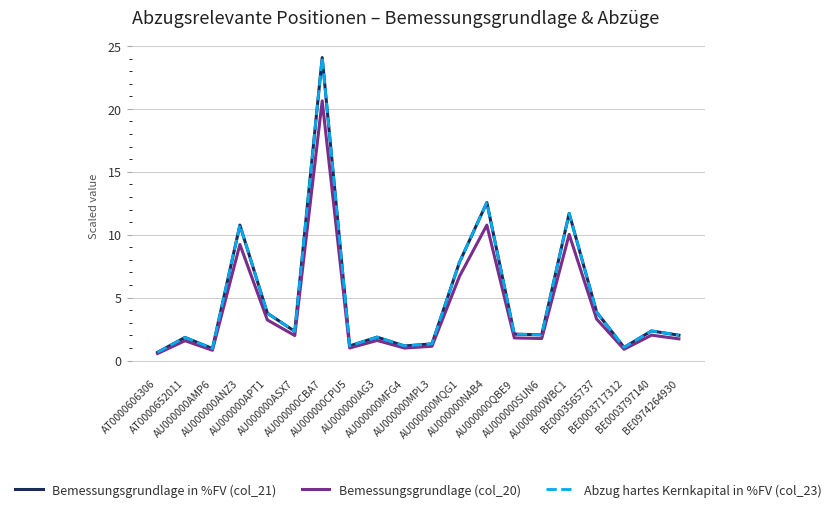

What is the maximum value shown in the chart?

24.1